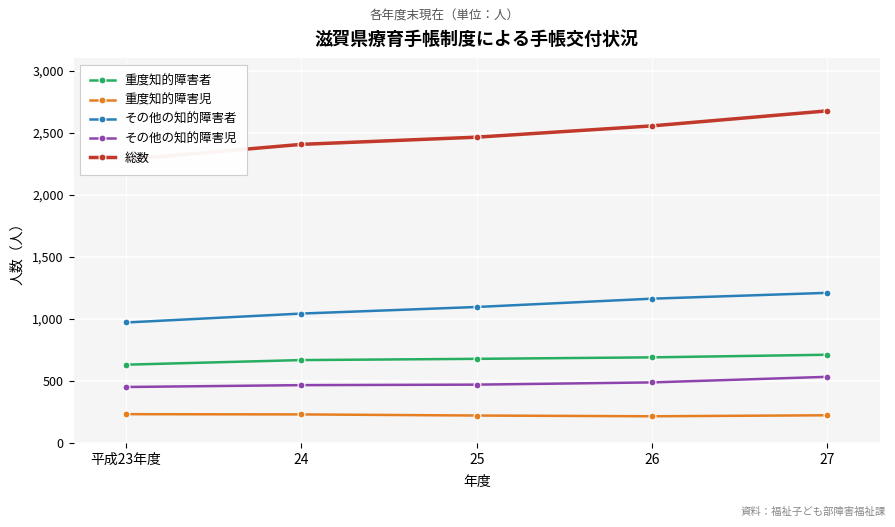

At which category does the chart reach its minimum across all series?

26